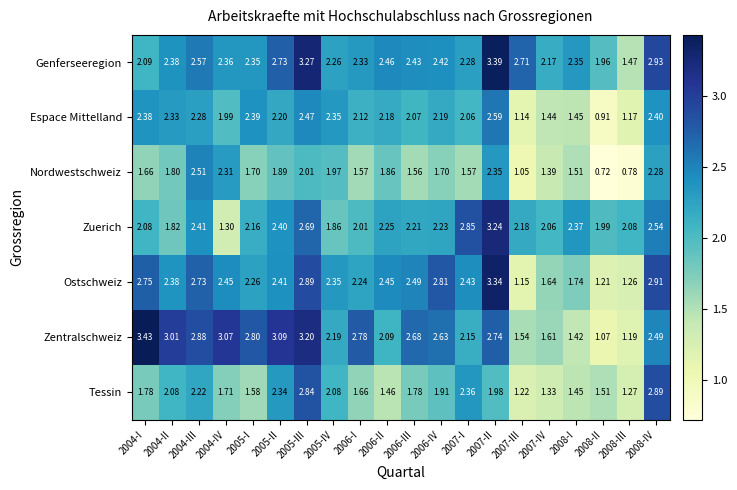

Which series has the largest range (max minus min)?

Zentralschweiz